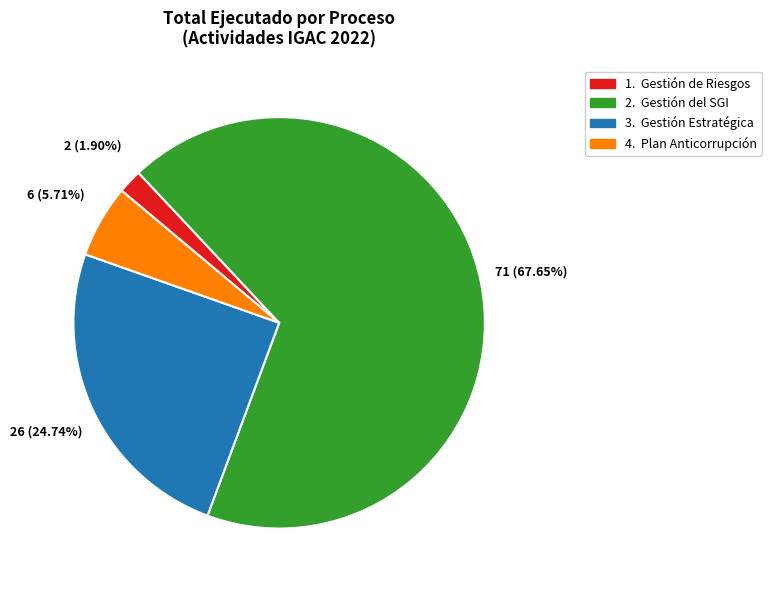

Is there any slice that represents more than half of the pie?

Yes